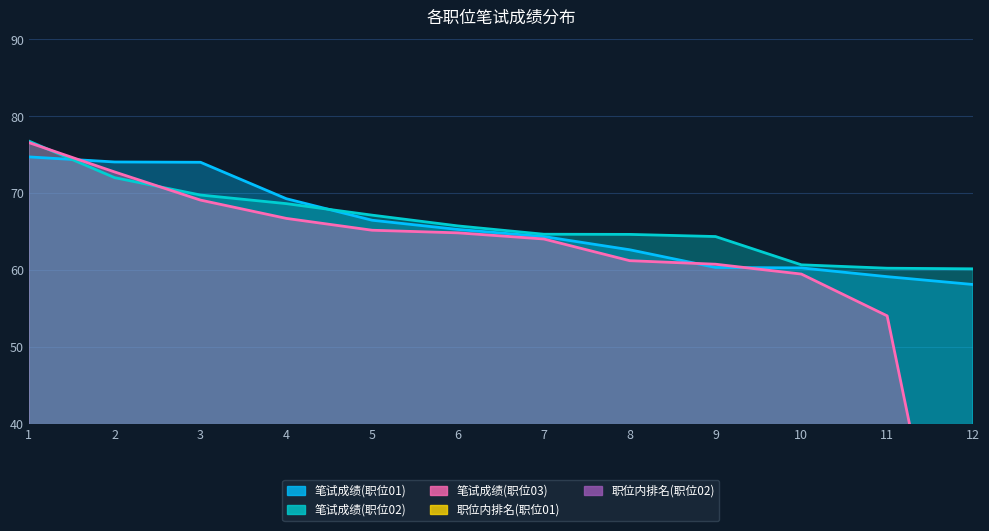

How many series are shown in this chart?

5